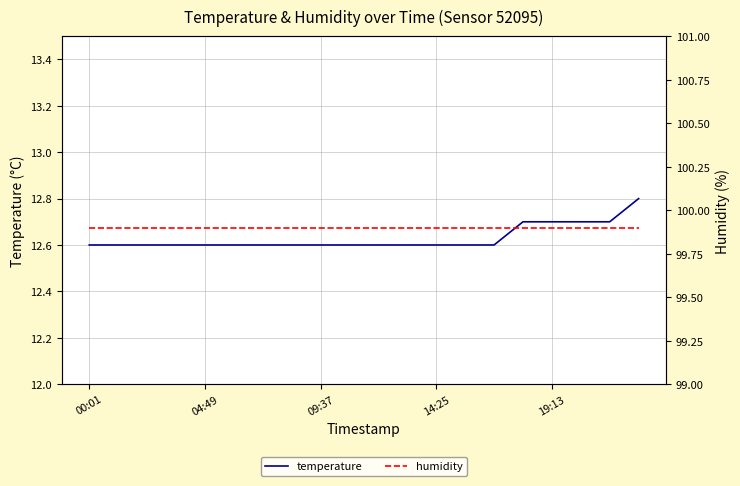

What is the label of the 1st point from the right?

19